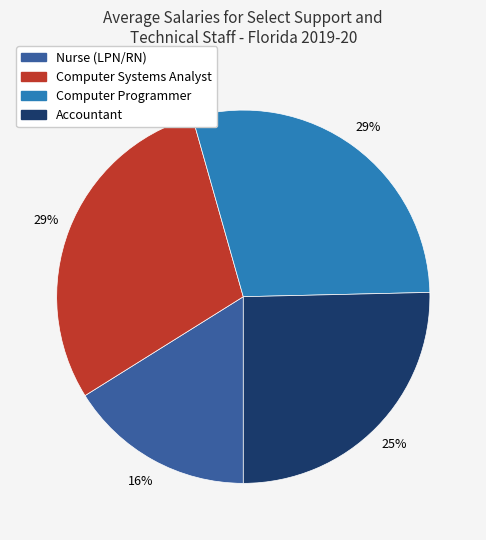

Which category has the smallest portion of the pie?

Nurse (LPN/RN)